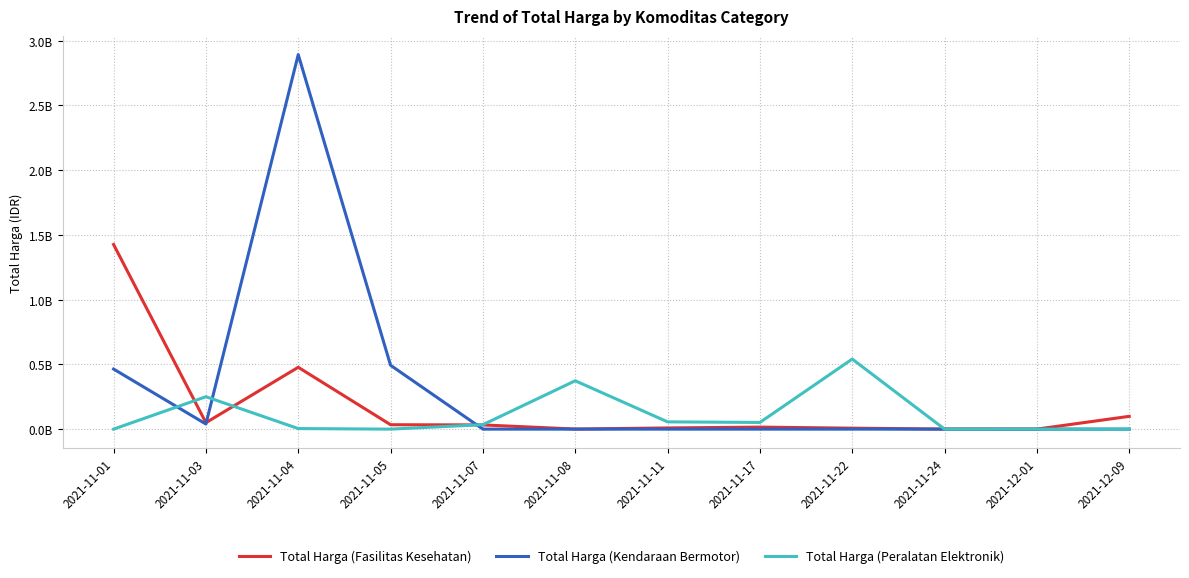

What are all the series names shown in the legend?

Total Harga (Fasilitas Kesehatan), Total Harga (Kendaraan Bermotor), Total Harga (Peralatan Elektronik)